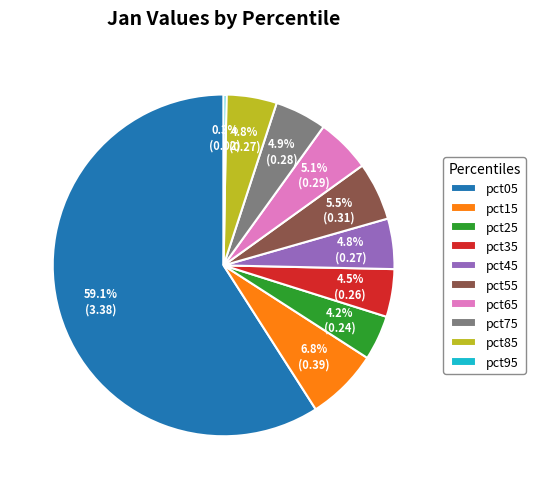

What portion of the pie excludes pct45?

95.2%